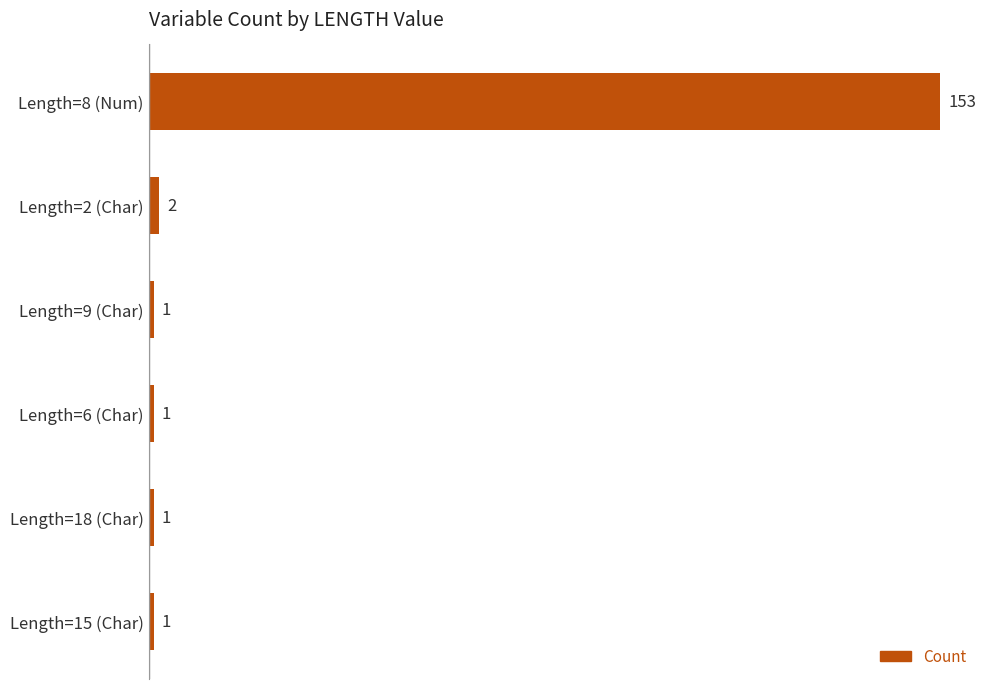

What is the label of the 5th bar from the top?

Length=18 (Char)